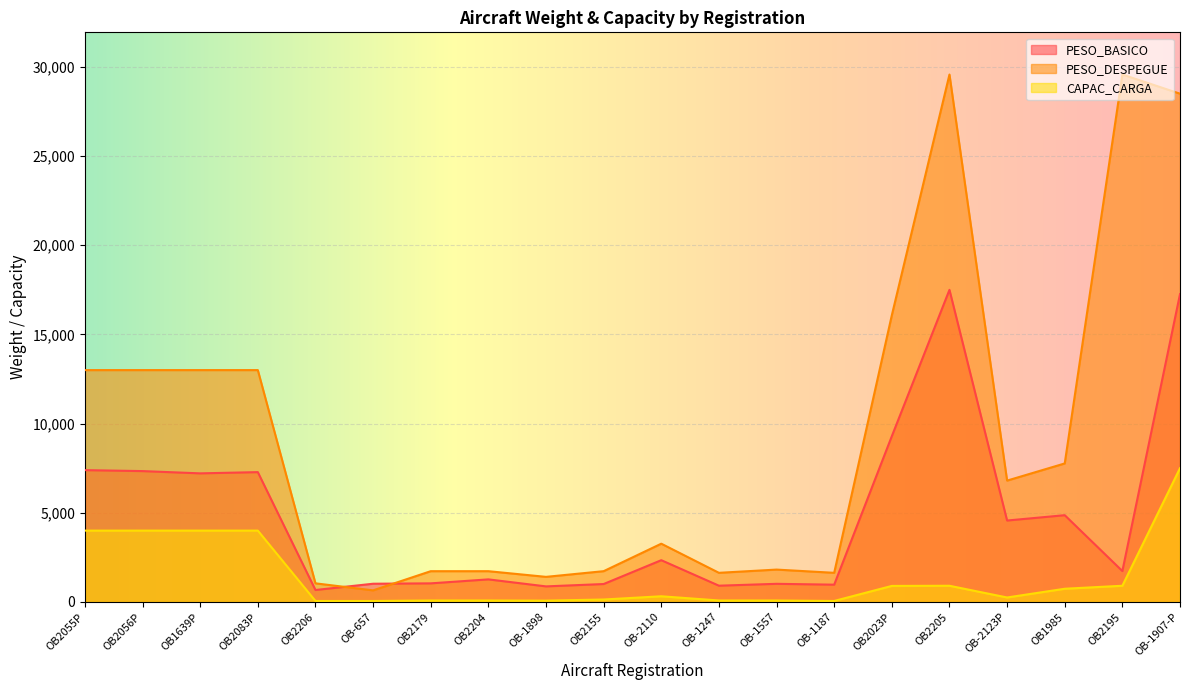

What is the value of the CAPAC_CARGA point at the 11th from the left?

317.5